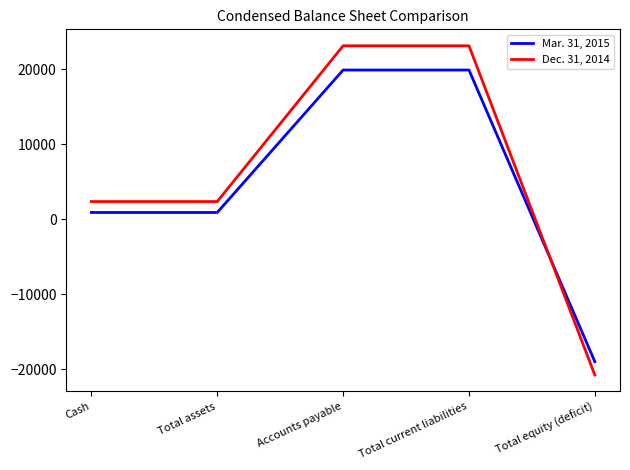

List the series in order of their overall mean, highest first.

Dec. 31, 2014, Mar. 31, 2015